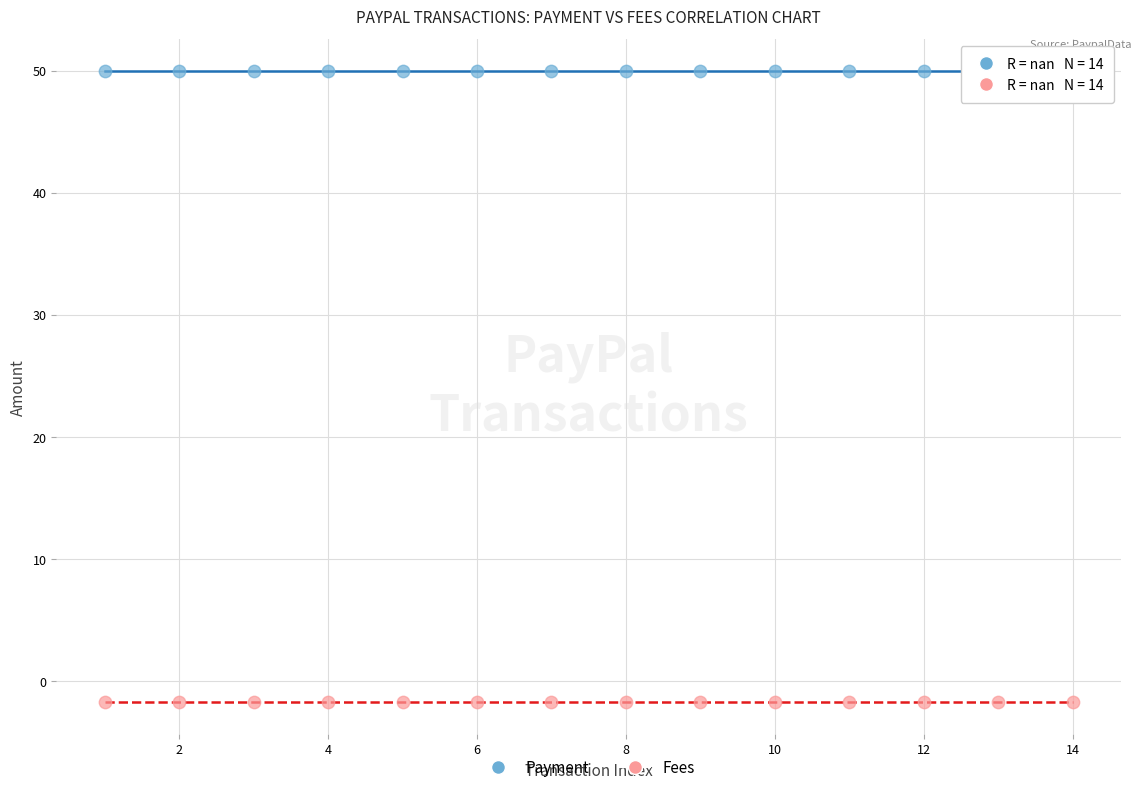

Which series reaches the maximum Y coordinate?

Payment